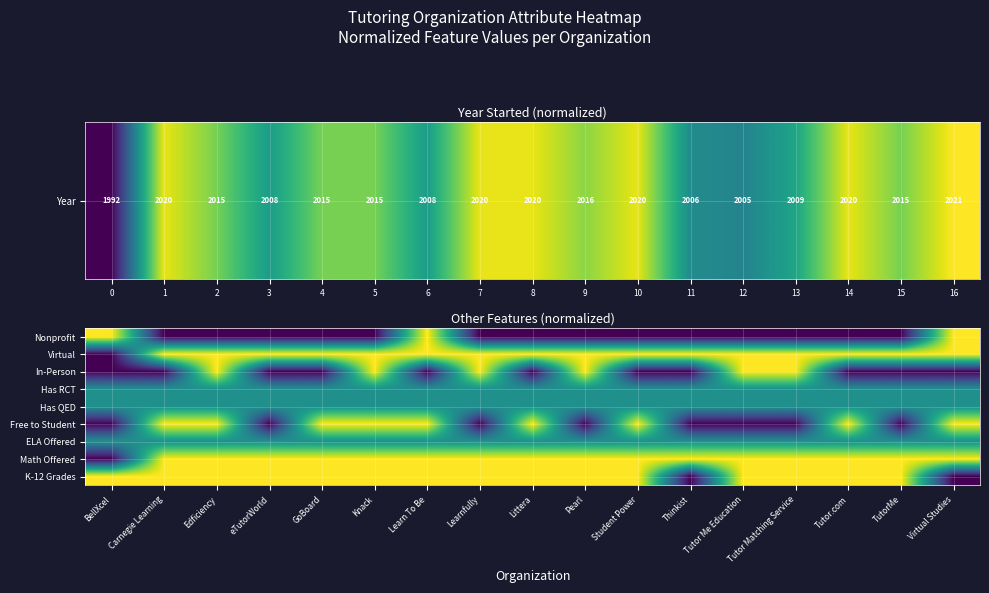

What is the greatest value displayed?

1.0